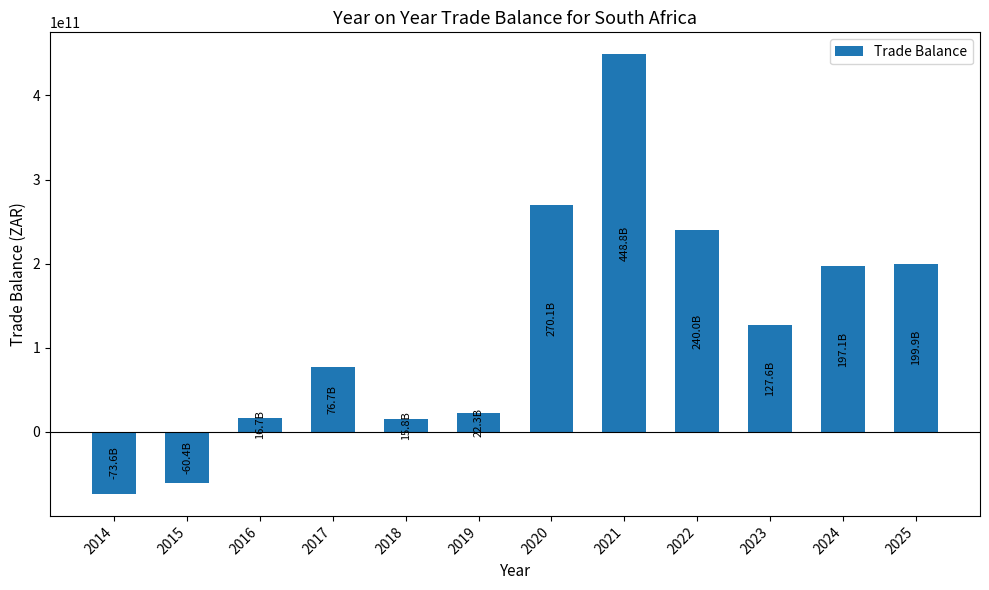

What is the sum of the values at 2015 and 2025?

139543035755.1